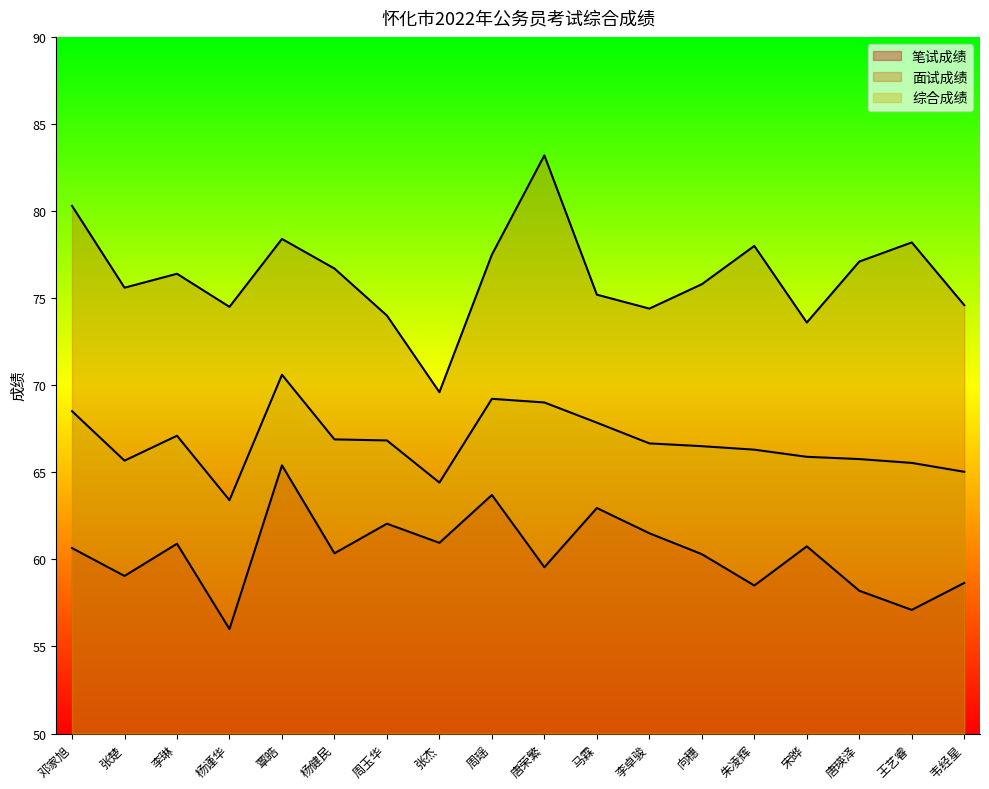

At 周瑶, list the series in order from smallest to largest.

笔试成绩, 综合成绩, 面试成绩